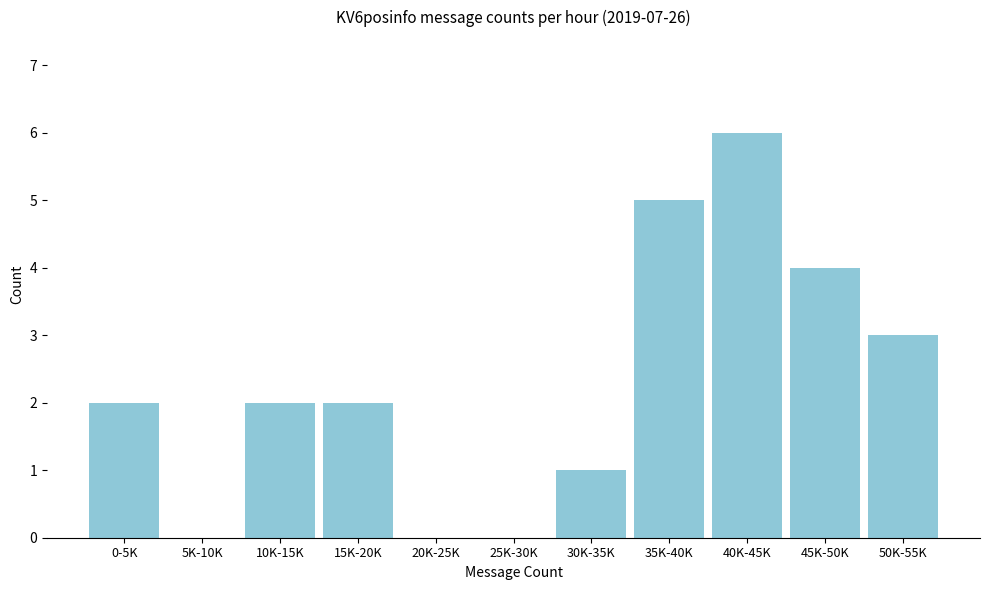

Reading left to right, what are all the values shown in this chart?

0-5K=2	5K-10K=0	10K-15K=2	15K-20K=2	20K-25K=0	25K-30K=0	30K-35K=1	35K-40K=5	40K-45K=6	45K-50K=4	50K-55K=3